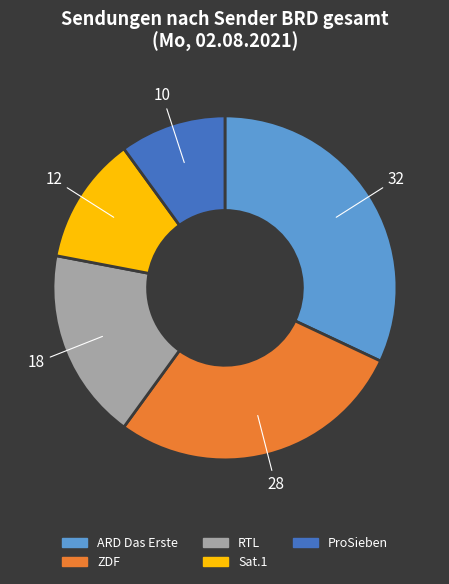

What is the ratio of the value at ZDF to the value at ProSieben?

2.8